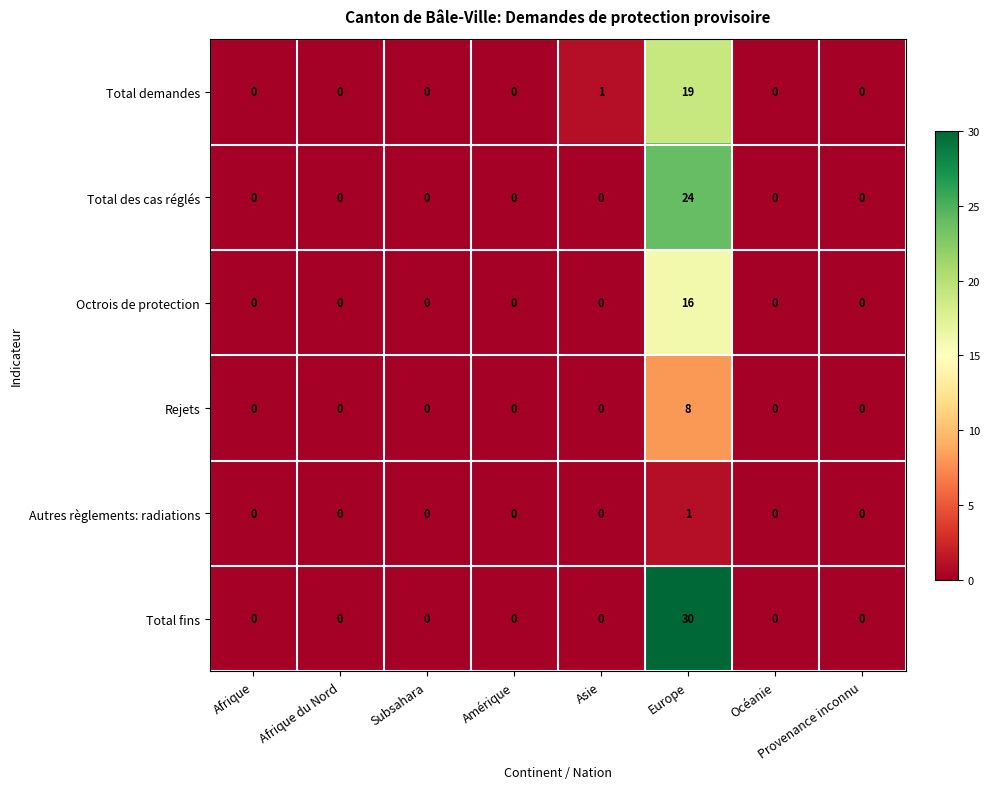

At how many categories does at least one series exceed 16?

1